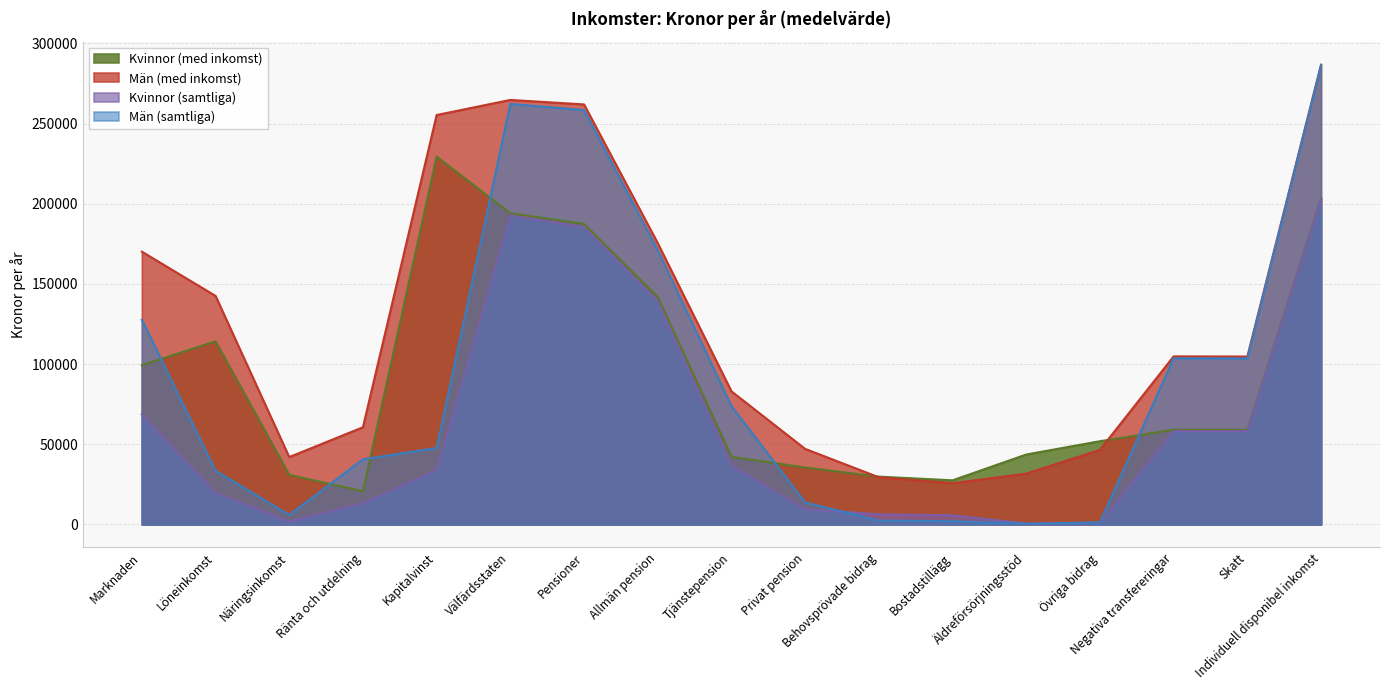

In Kvinnor (samtliga), how many points are lower than both neighbors (excluding endpoints)?

2